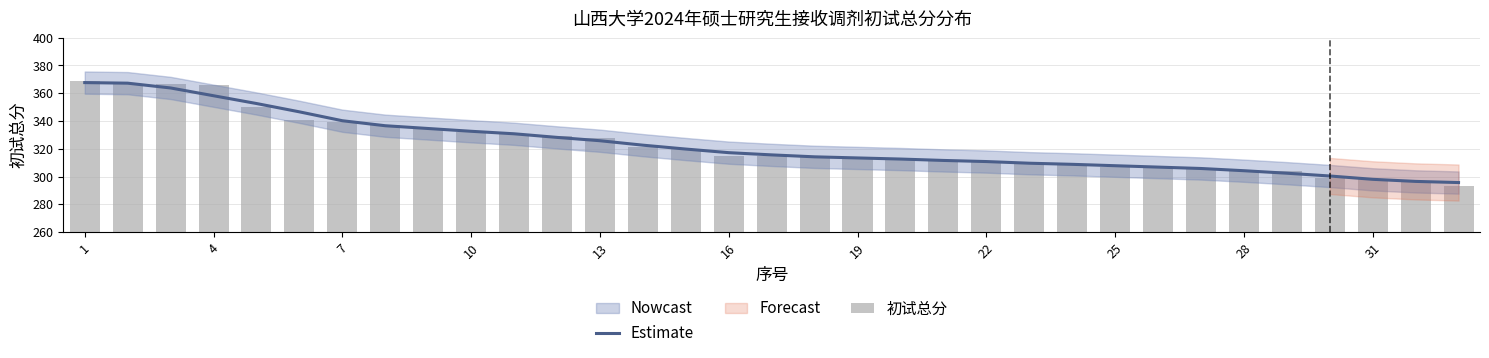

True or false: 初试总分 has a value of 187.1 at 25.

False